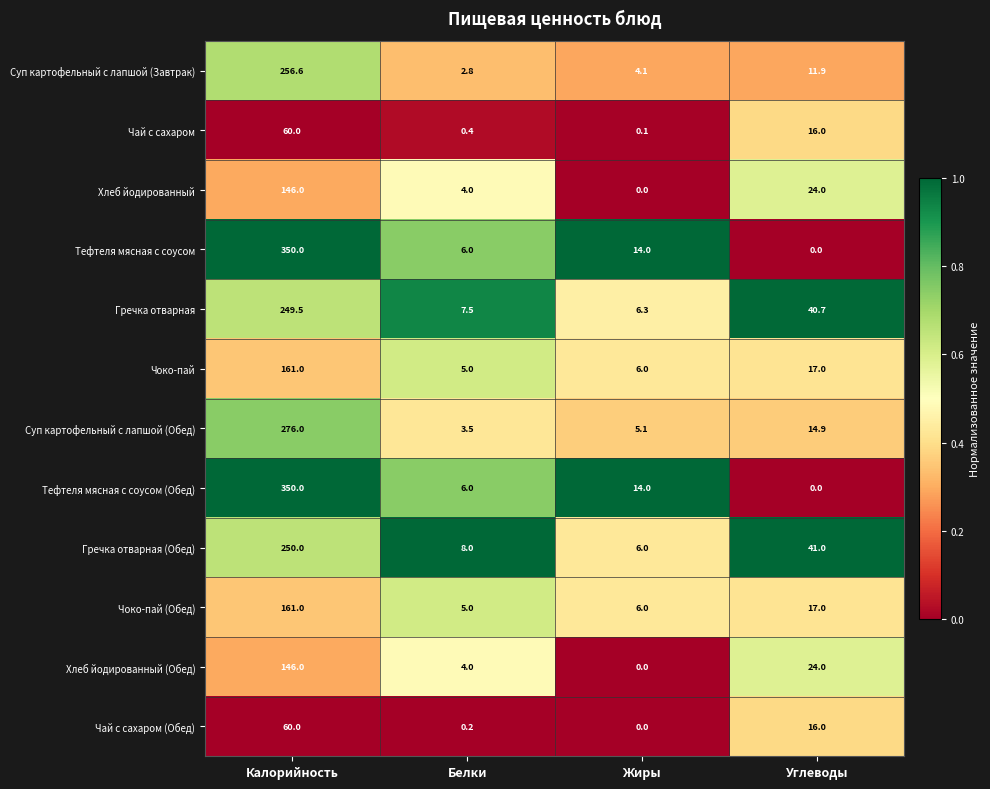

How many data points does each series have?

4